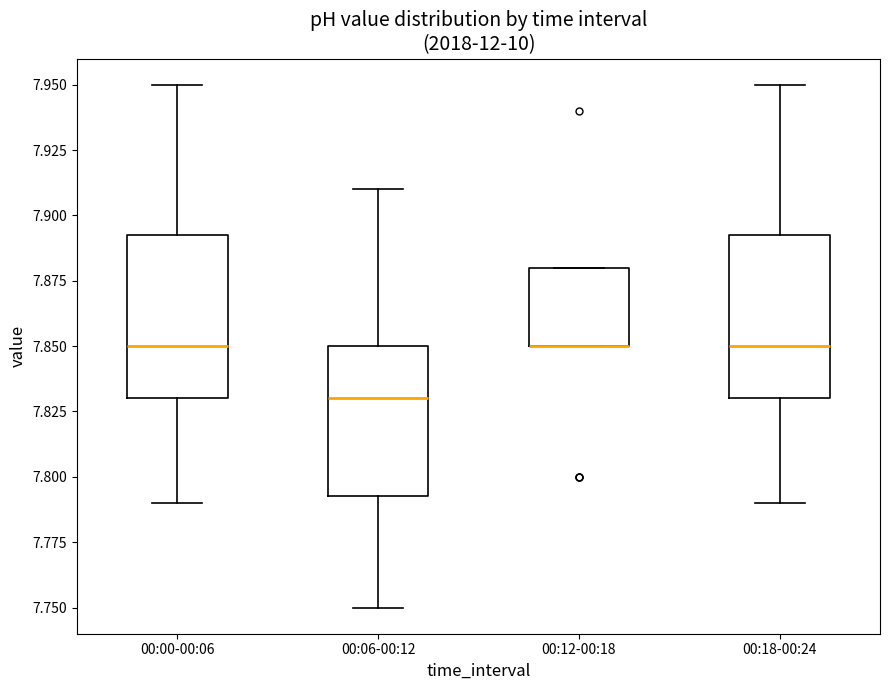

Reading left to right, transcribe this box plot: for each box, give where its median line is, the range the box spans, and where its two whiskers end, as read against the y-axis. The values are not printed on the chart, so give them approximately, as read against the axis.

00:00-00:06: median 7.850, box 7.830 to 7.895, whiskers 7.790 to 7.950
00:06-00:12: median 7.830, box 7.795 to 7.850, whiskers 7.750 to 7.910
00:12-00:18: median 7.850 (drawn on the box's lower edge), box 7.850 to 7.880, whiskers 7.850 to 7.880
00:18-00:24: median 7.850, box 7.830 to 7.895, whiskers 7.790 to 7.950